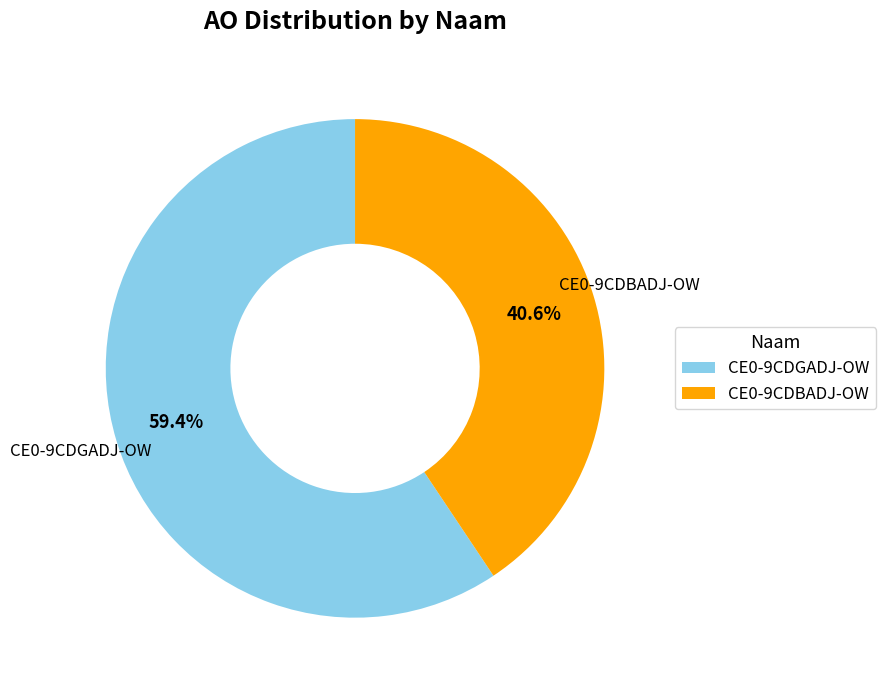

What is the ratio of the value at CE0-9CDBADJ-OW to the value at CE0-9CDGADJ-OW?

0.7